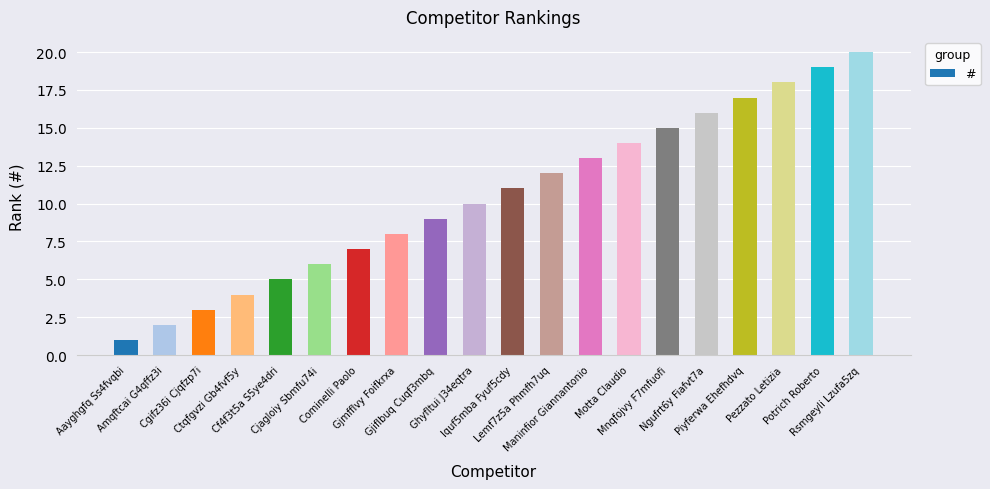

What is the difference between the maximum and second lowest values?

18